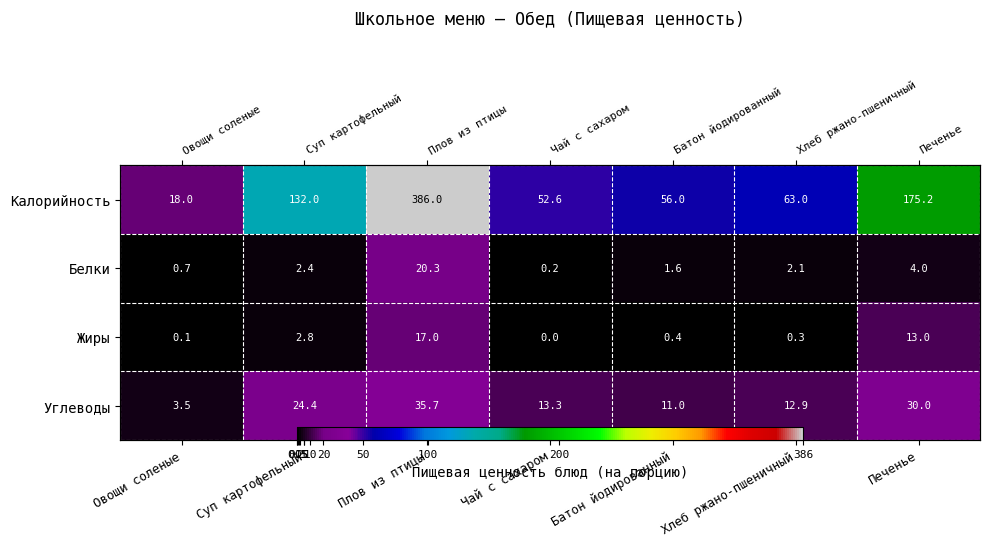

What is the sum of the Калорийность values at Хлеб ржано-пшеничный and Печенье?

238.2